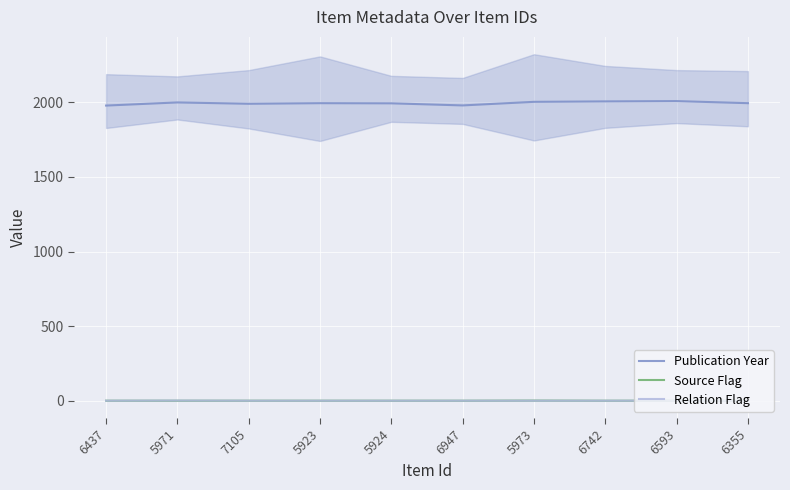

At how many categories does at least one series exceed 925?

10